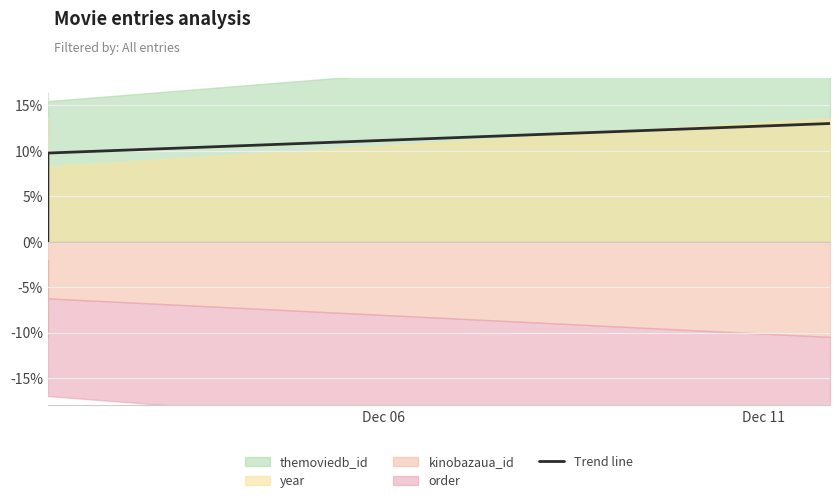

What is the highest value of the Trend line series?

13.0